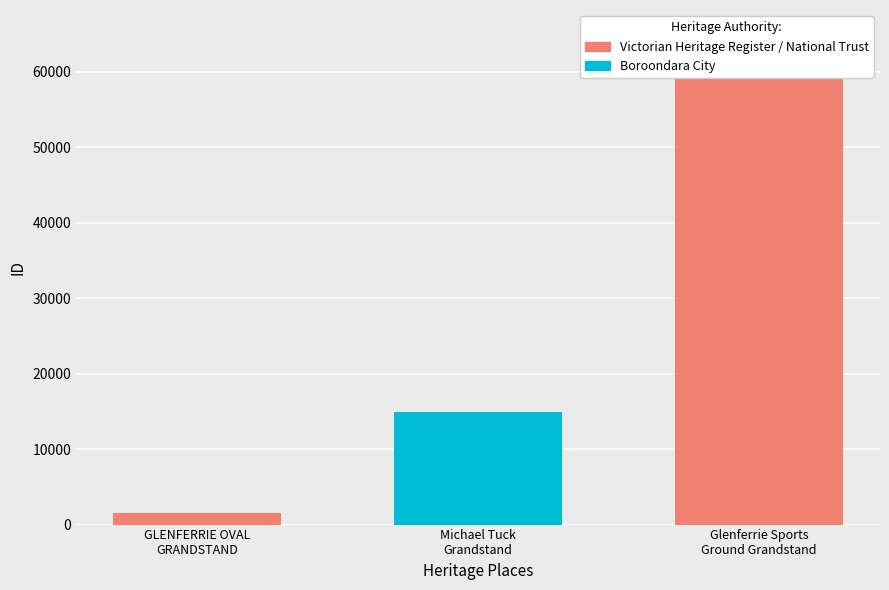

List the labels in order of value, largest first.

Glenferrie Sports Ground Grandstand, Michael Tuck Grandstand, GLENFERRIE OVAL GRANDSTAND